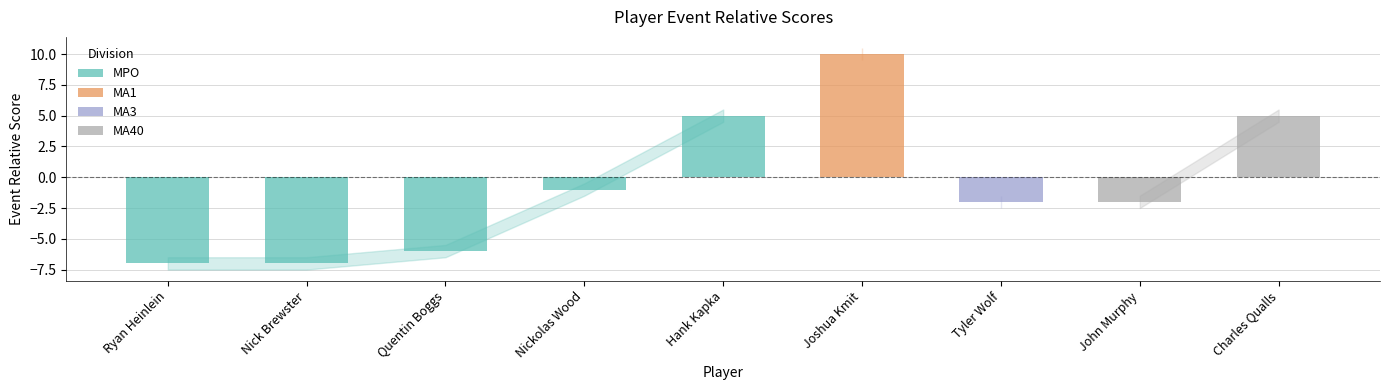

Is the value of event_relative_score at Hank Kapka greater than the value of round_relative_score at Hank Kapka?

No